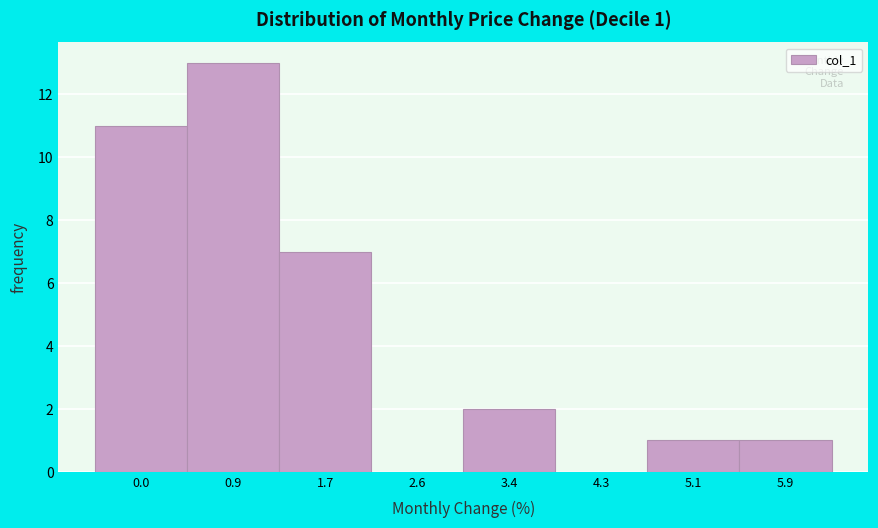

Which range on the x-axis has the tallest bar?

0.5 to 1.3